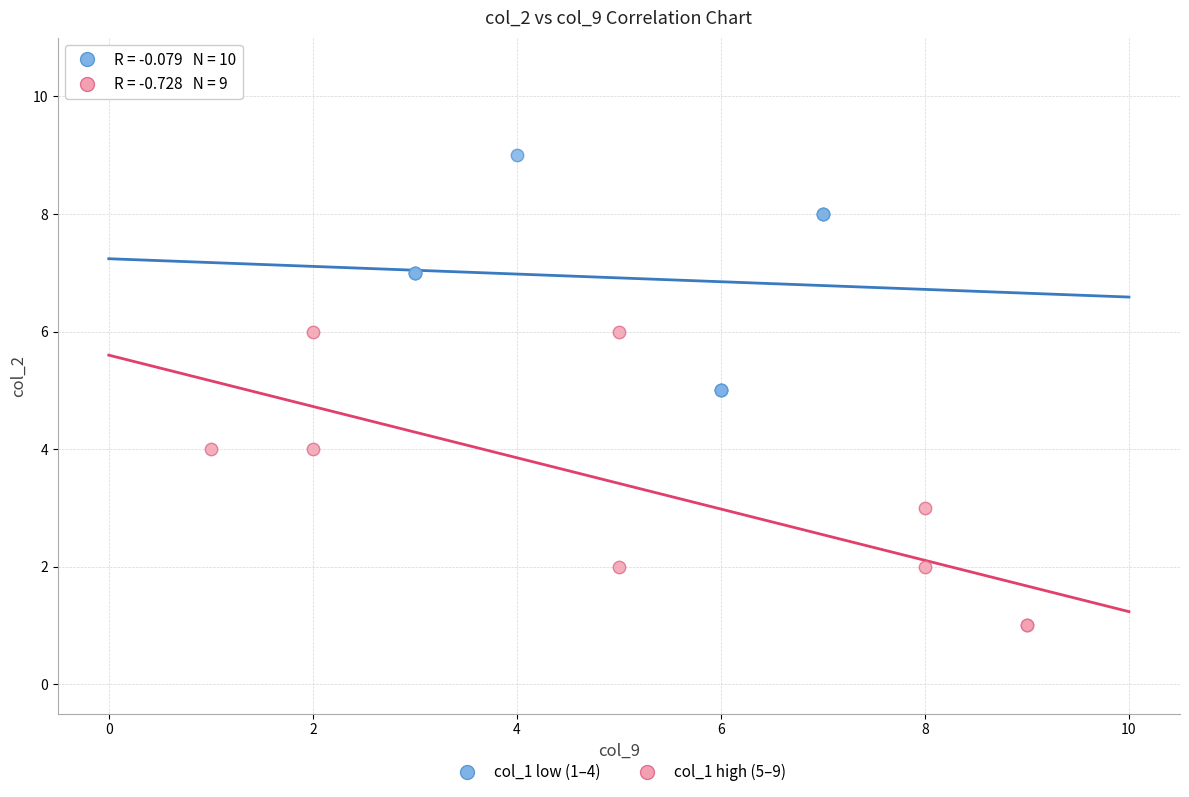

Which series contains the lowest Y value?

col_1 high (5–9)